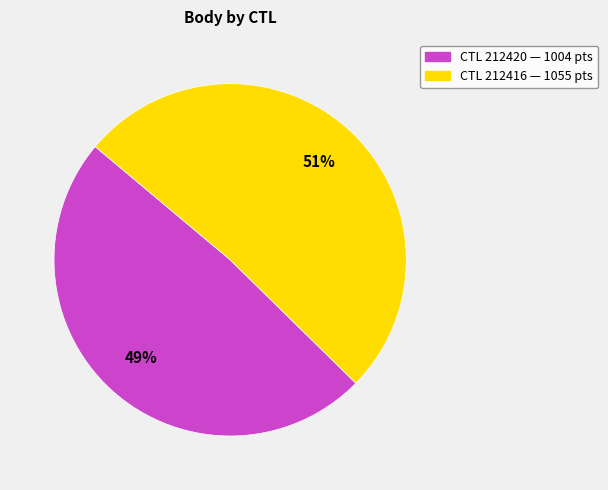

Is there any slice that represents more than half of the pie?

Yes